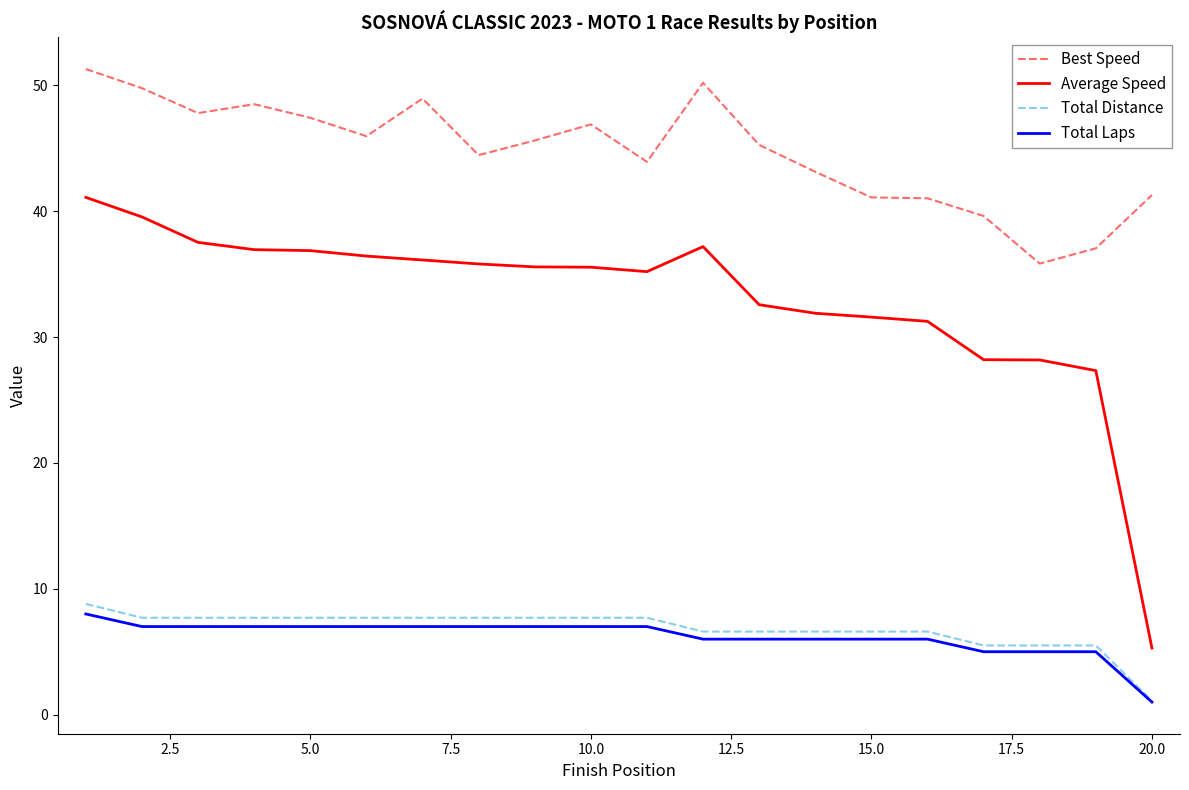

What is the highest value of the Average Speed series?

41.1